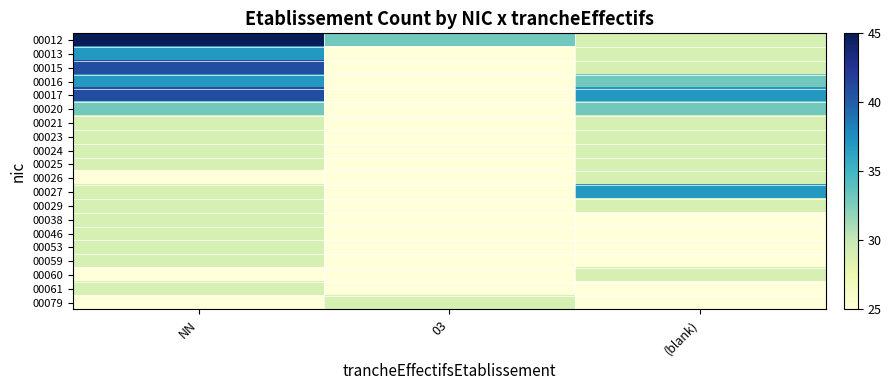

At (blank), list the series in order from smallest to largest.

00038, 00046, 00053, 00059, 00061, 00079, 00012, 00013, 00015, 00021, 00023, 00024, 00025, 00026, 00029, 00060, 00016, 00020, 00017, 00027